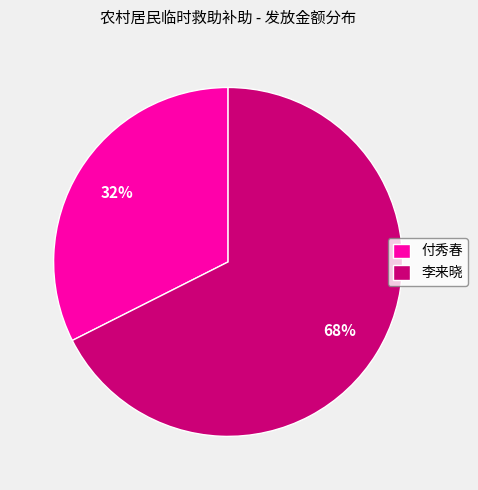

What percentage is the 李来晓 slice, to the nearest percent?

68%